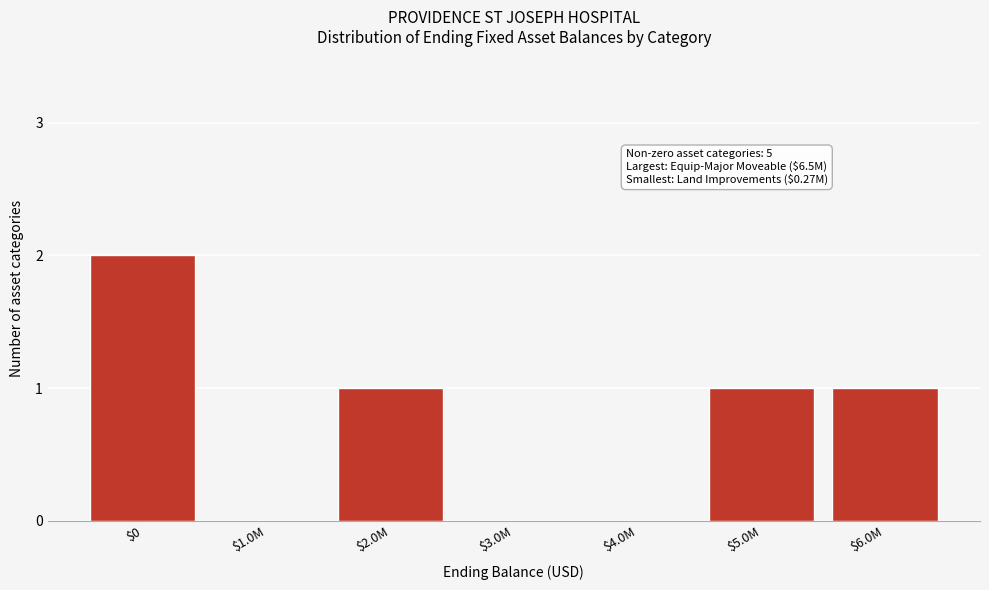

What is the sum of all values?

5